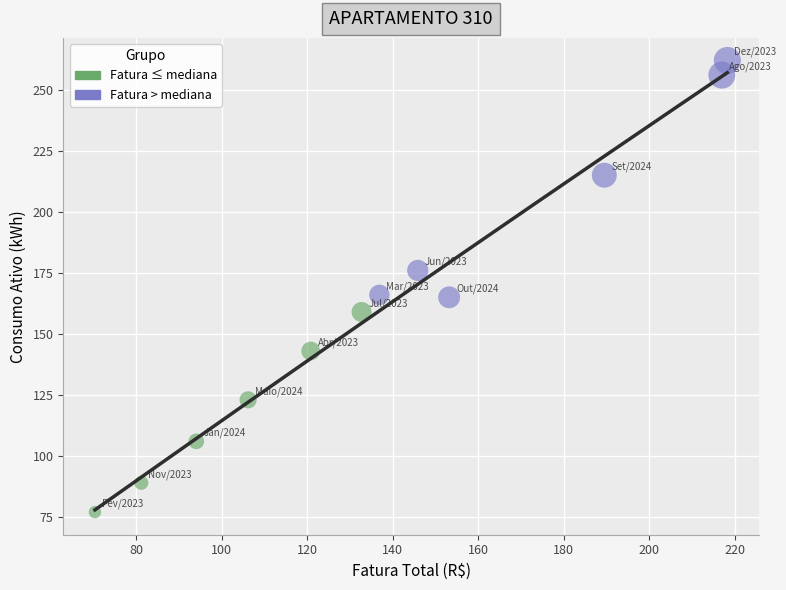

Which series contains the lowest Y value?

Fatura ≤ mediana